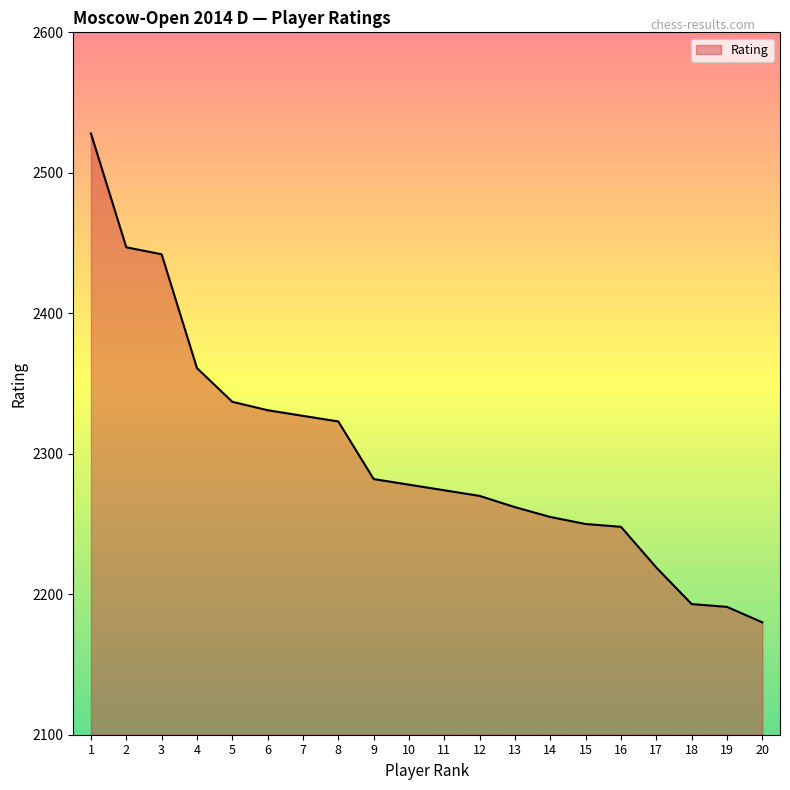

Where is the data nearest to the value 2354?

4